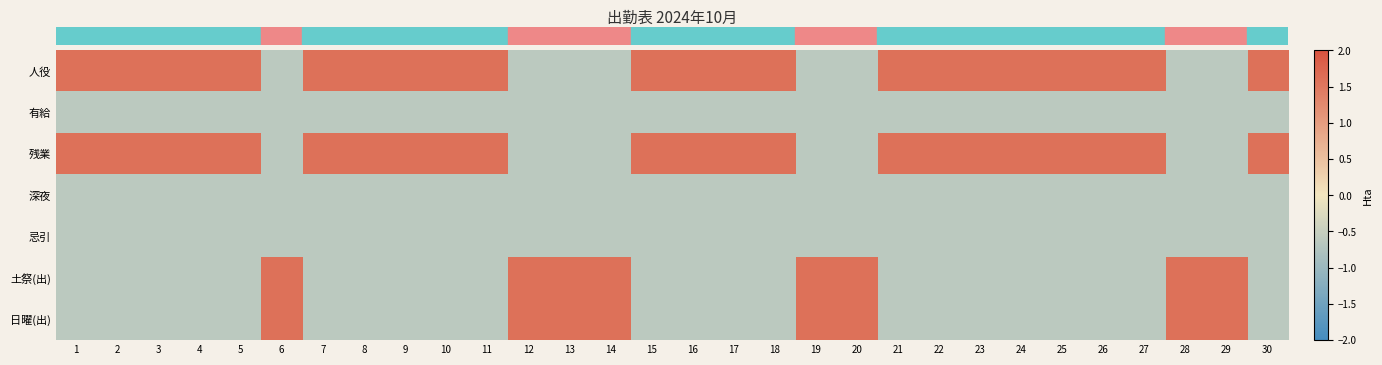

What is the difference between the highest and lowest values at 25?

2.2